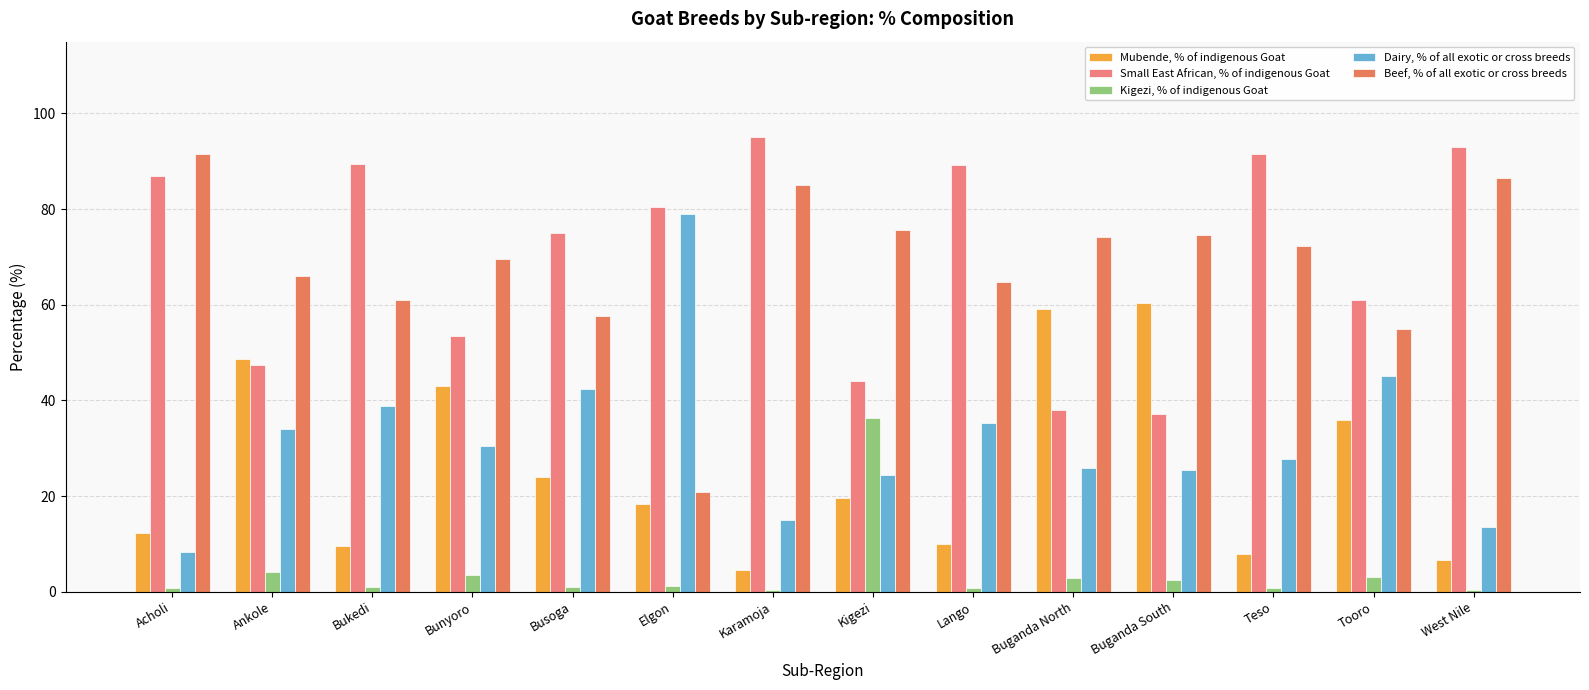

What is the sum of the Small East African, % of indigenous Goat values at Elgon and Teso?

171.8